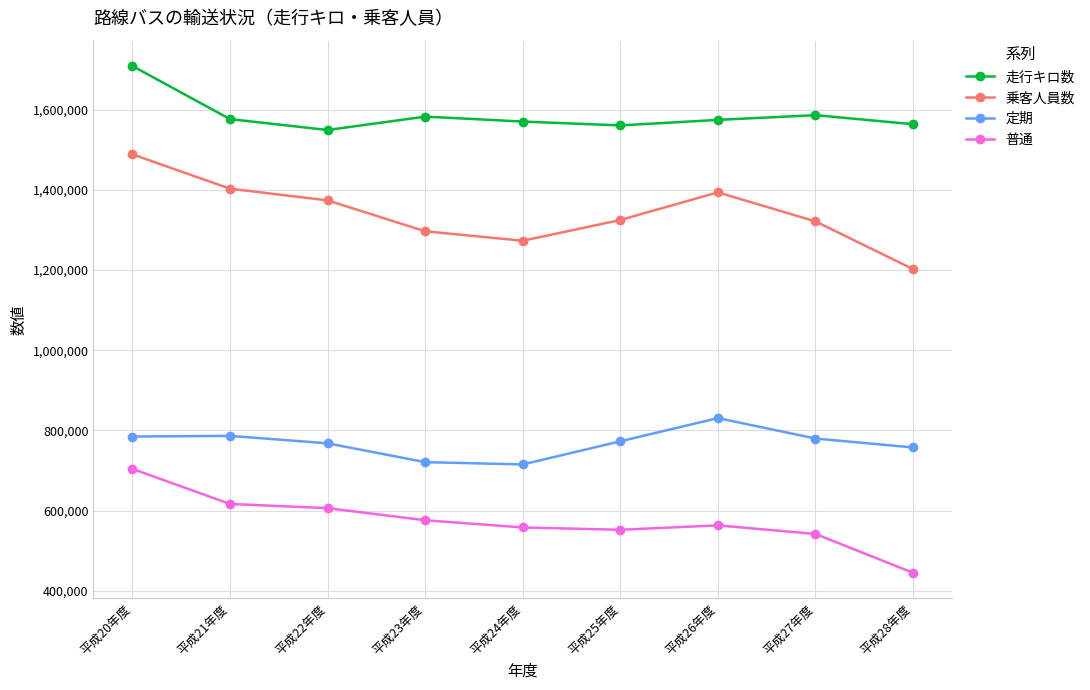

Is this an area chart (filled region under the line)?

No